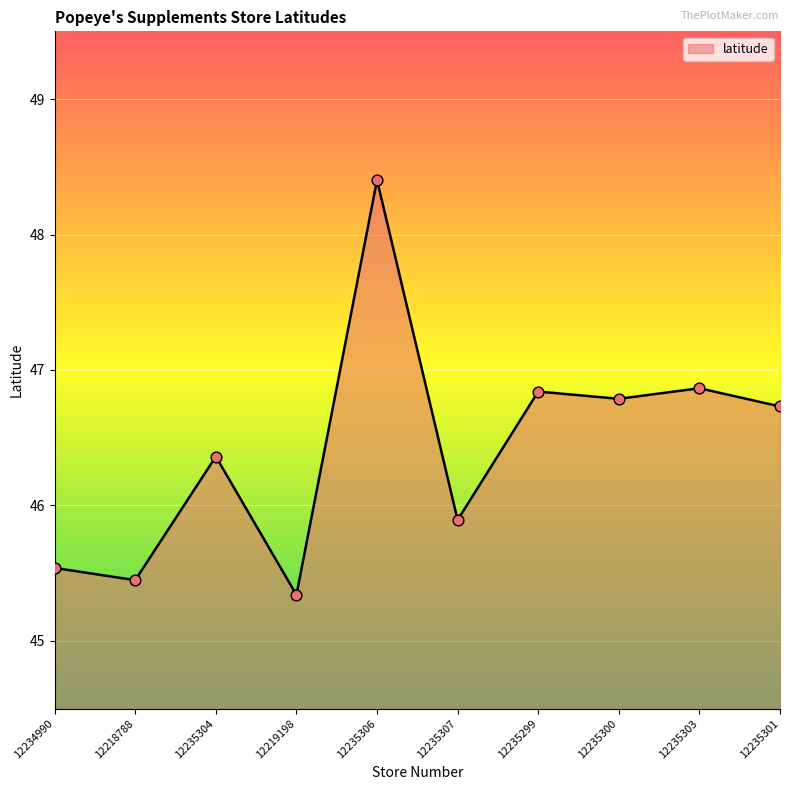

Approximately how many times larger is the value at 12235304 compared to 12235303?

1.0